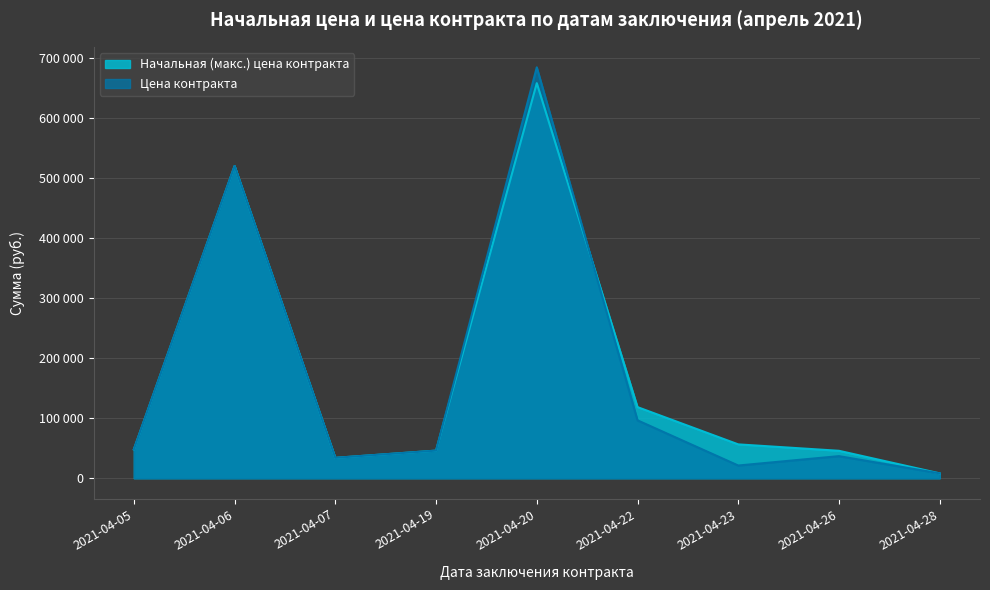

At how many categories does at least one series exceed 417812?

2